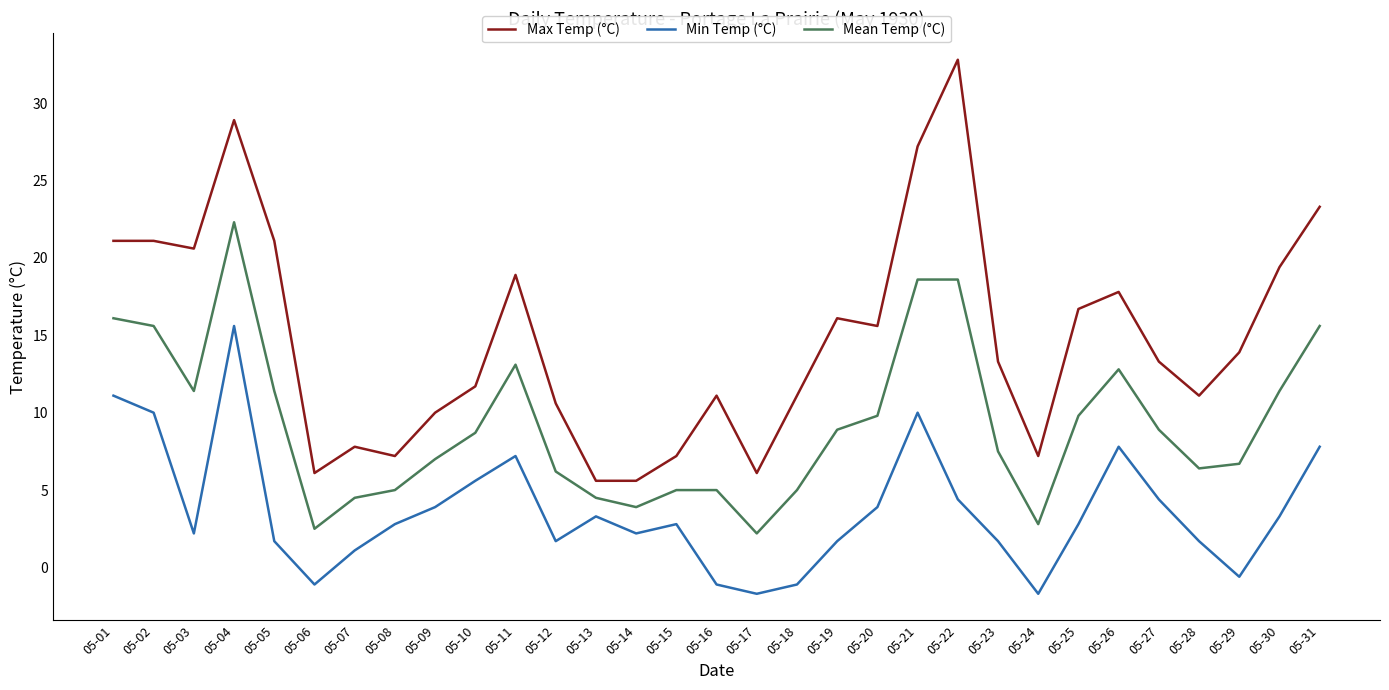

Is the value of Mean Temp (°C) at 05-06 greater than the value of Max Temp (°C) at 05-04?

No